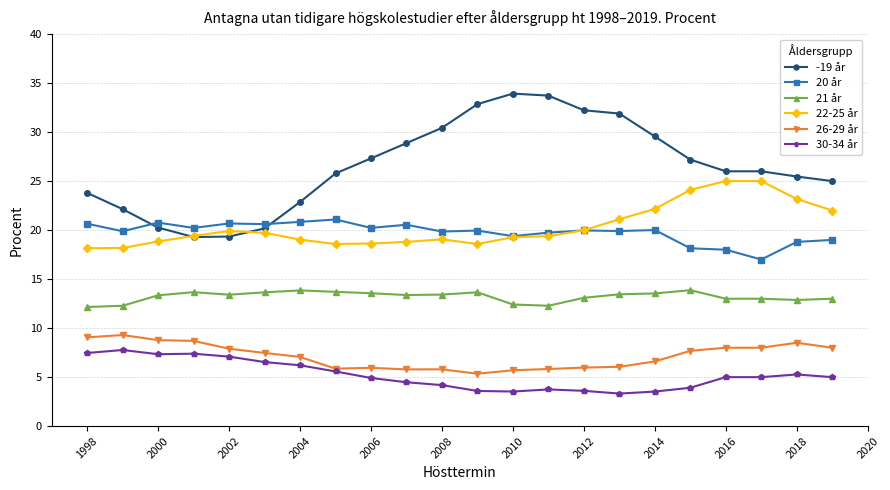

Which series has the widest spread of values?

-19 år